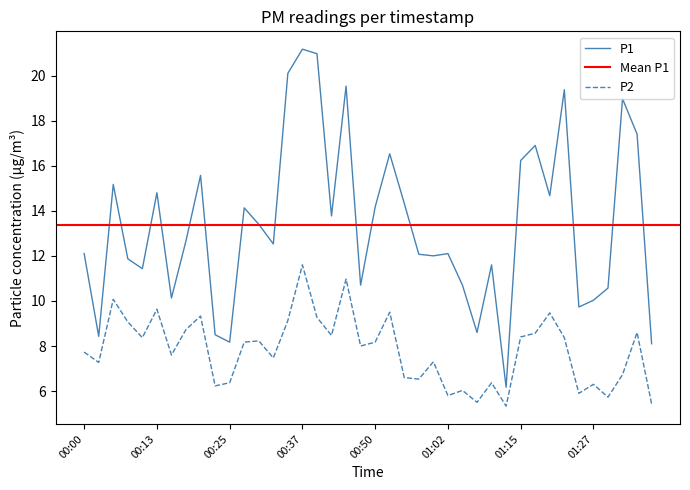

What is the sum of all P2 values?

312.3